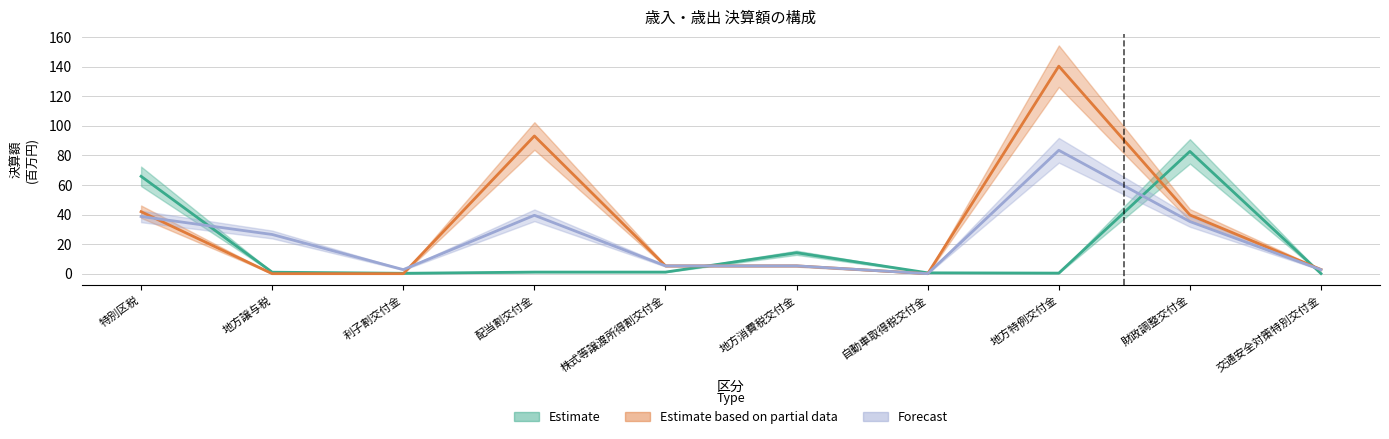

The Estimate based on partial data series shows 63.6 at 特別区税. True or false?

False